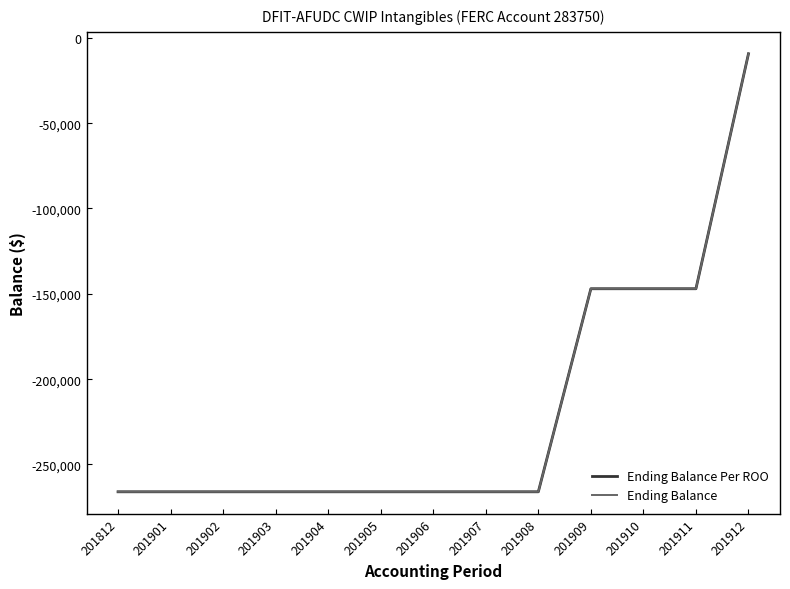

Which series changed the most between 201906 and 201910?

Ending Balance Per ROO